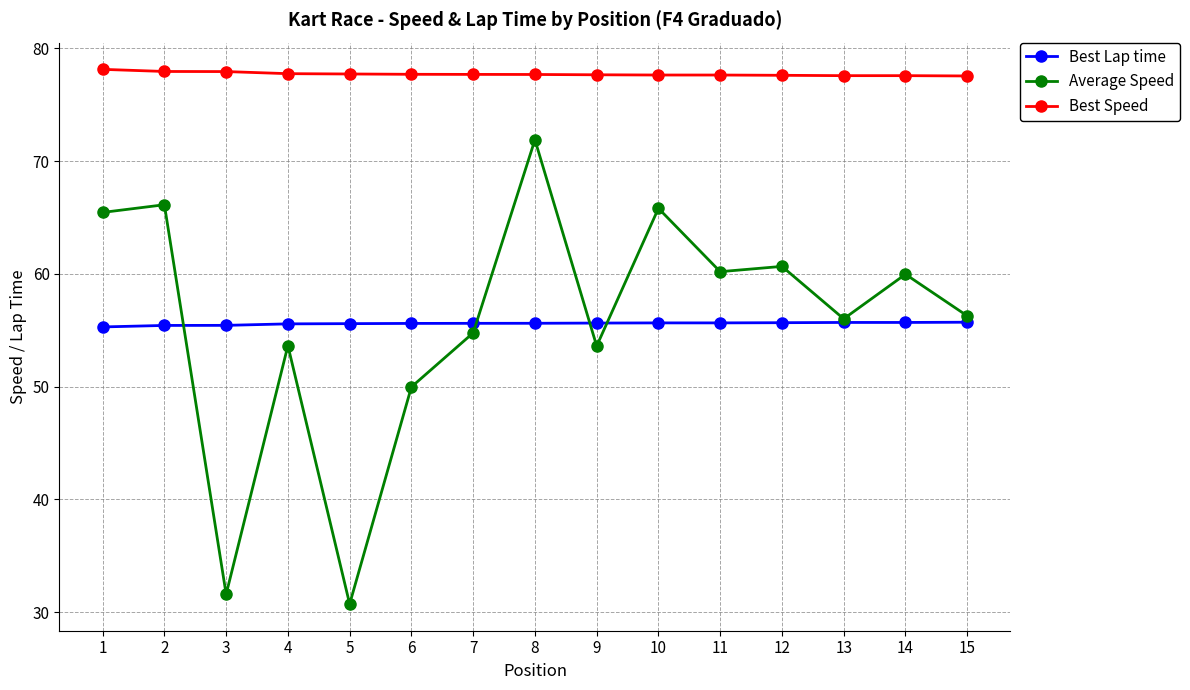

Which series has the widest spread of values?

Average Speed